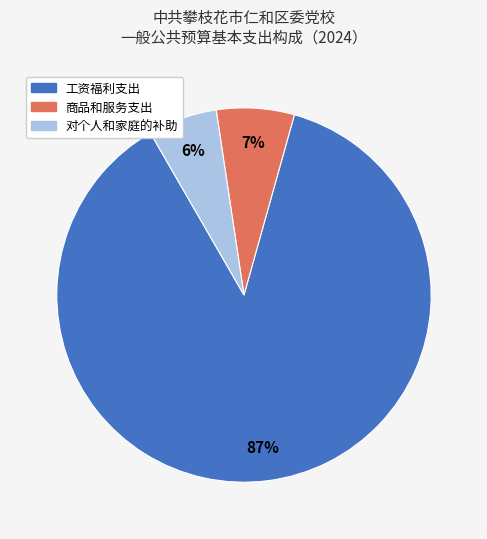

How many segments does this pie chart have?

3